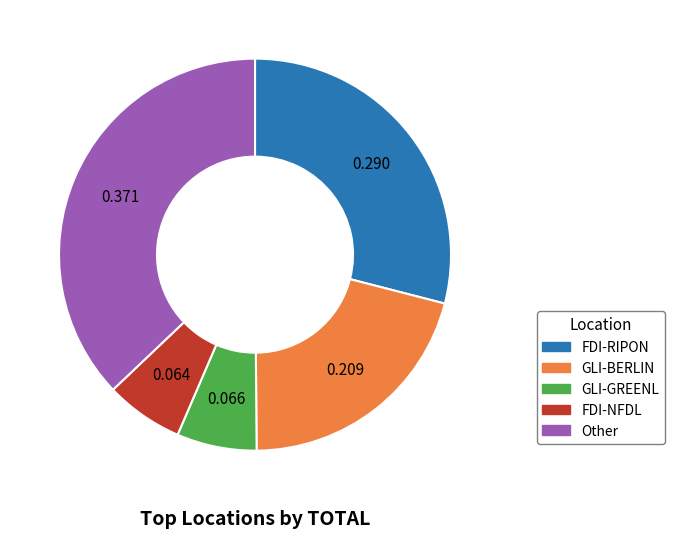

Does any single category account for the majority?

No